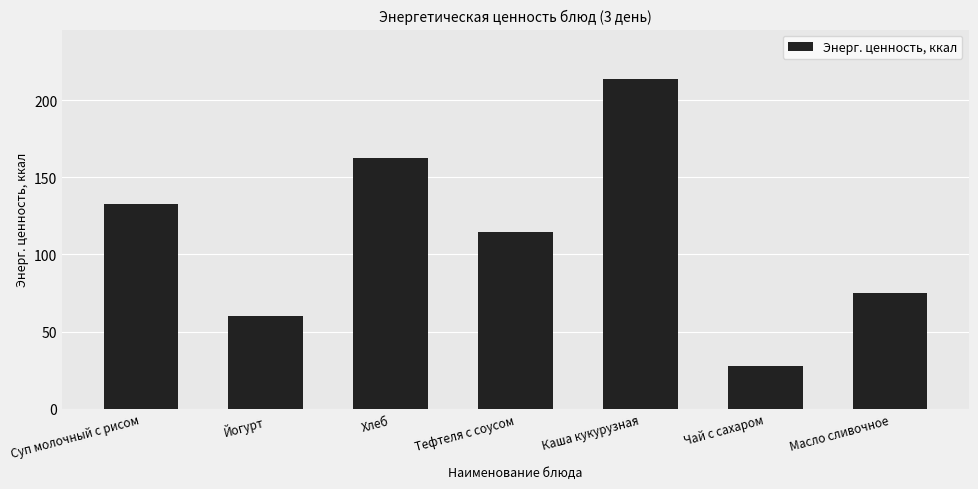

What is the ratio of the value at Хлеб to the value at Масло сливочное?

2.2